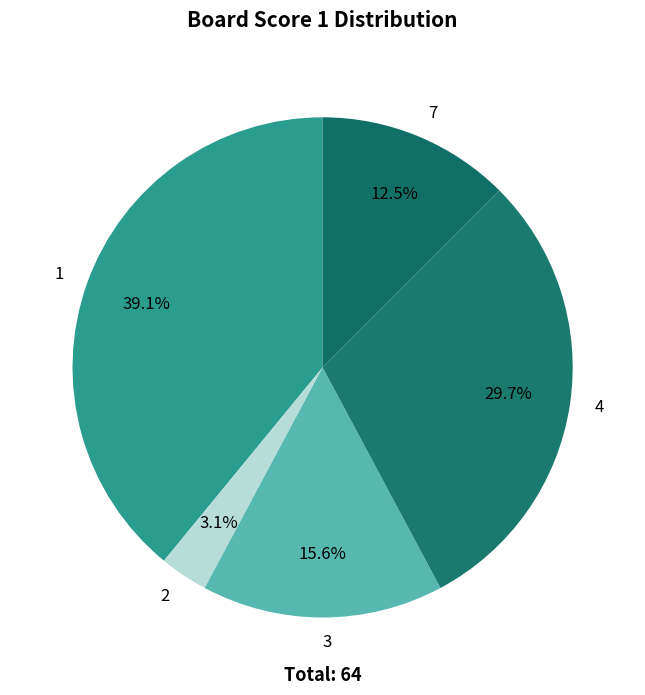

To the nearest percent, what is the combined percentage of 2 and 3?

19%